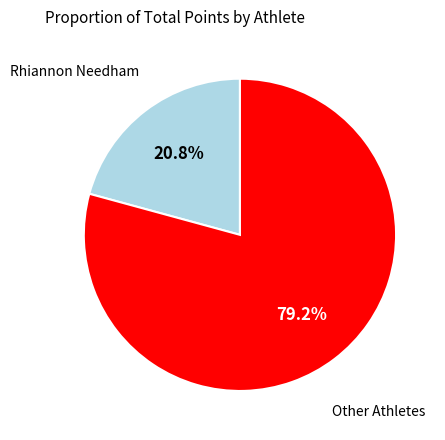

How many segments does this pie chart have?

2